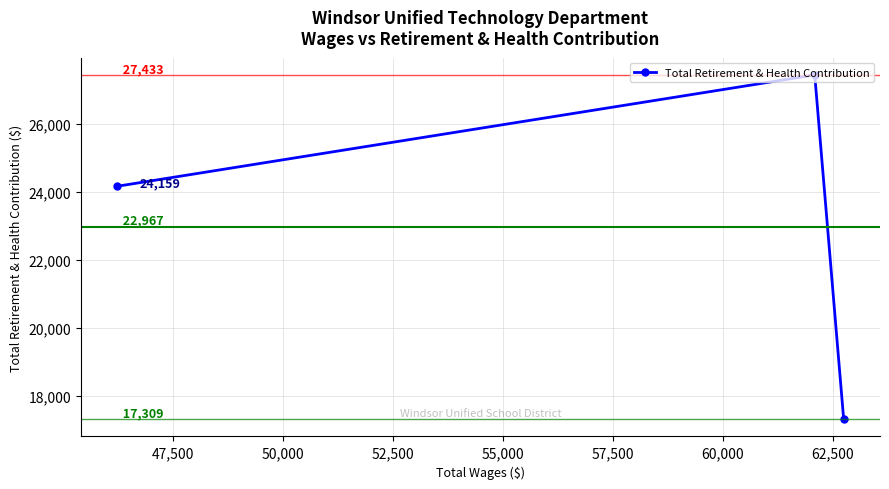

Count the values in the range 17309 to 27433.

3